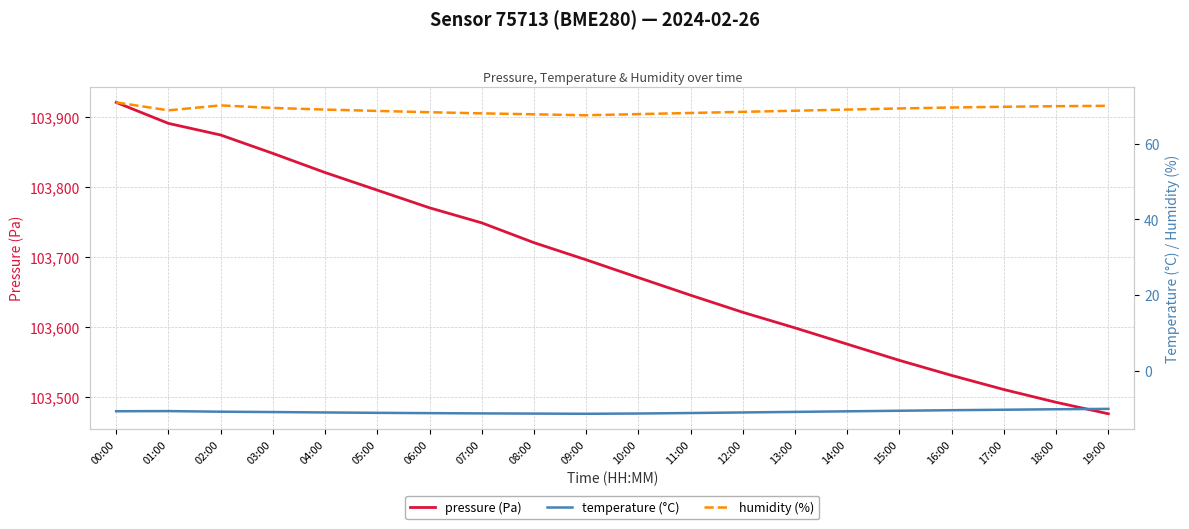

At 03:00, list the series in order from smallest to largest.

temperature (°C), humidity (%), pressure (Pa)